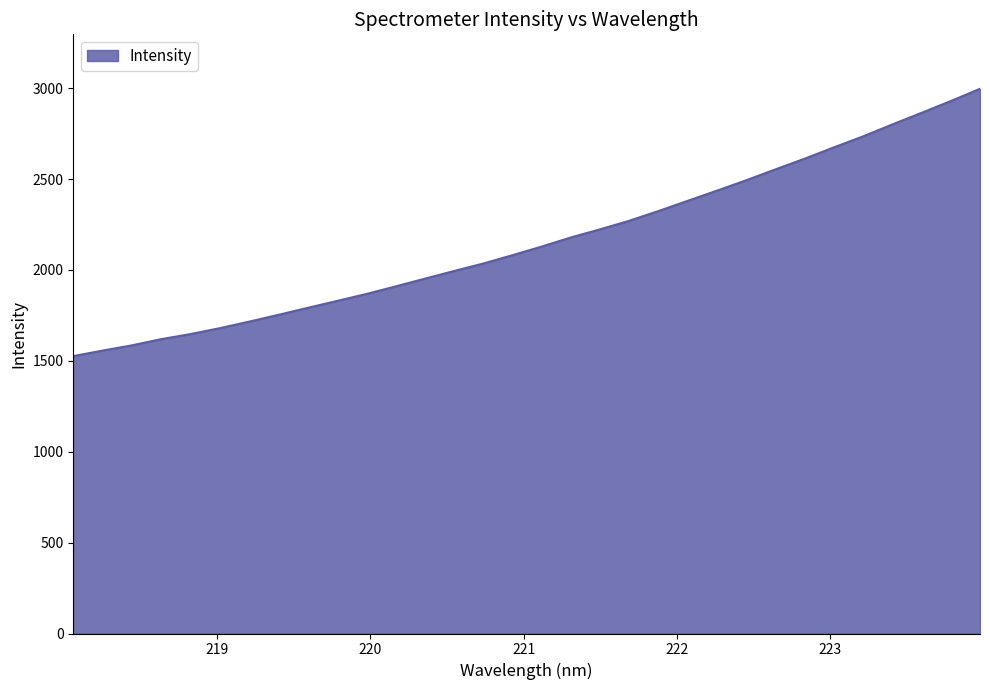

What is the difference between the maximum and minimum values?

1470.6